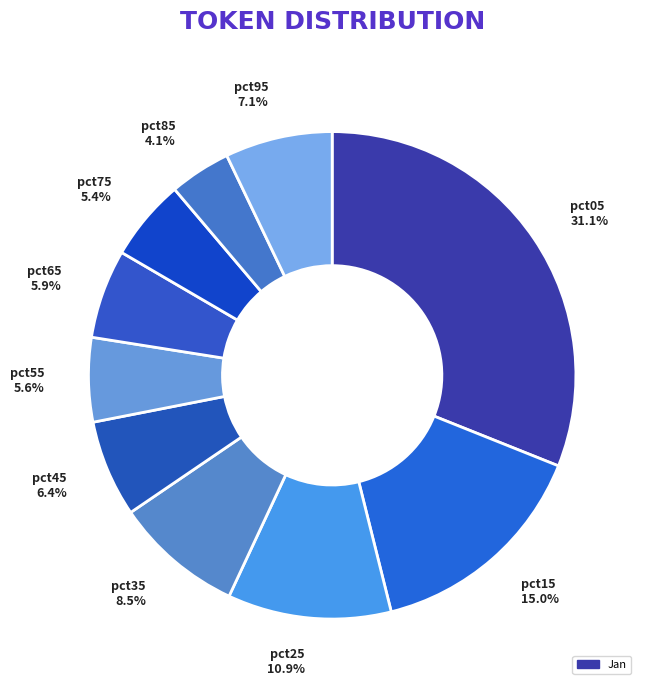

To the nearest percent, what portion does pct45 represent?

6%